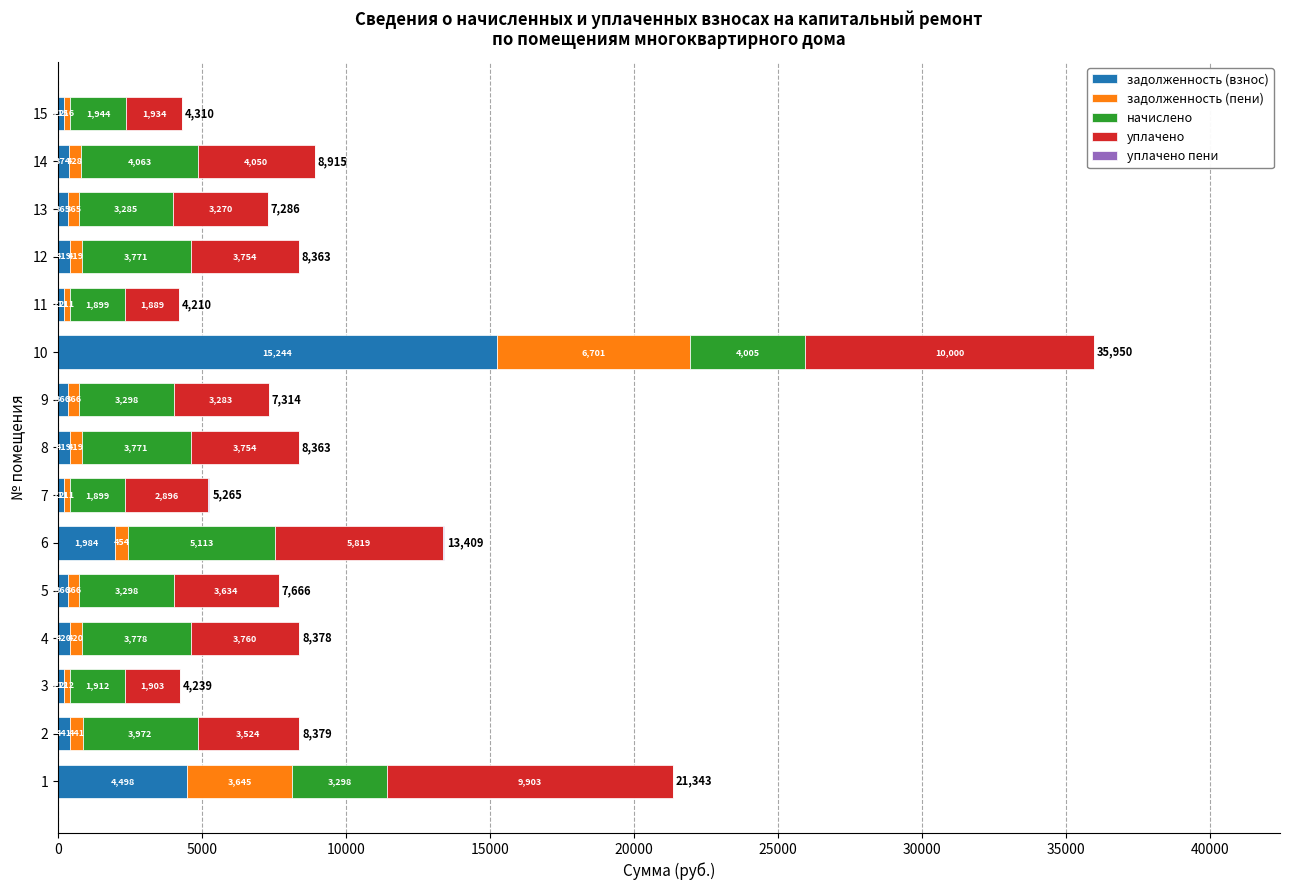

At which category is the sum across all series the highest?

10